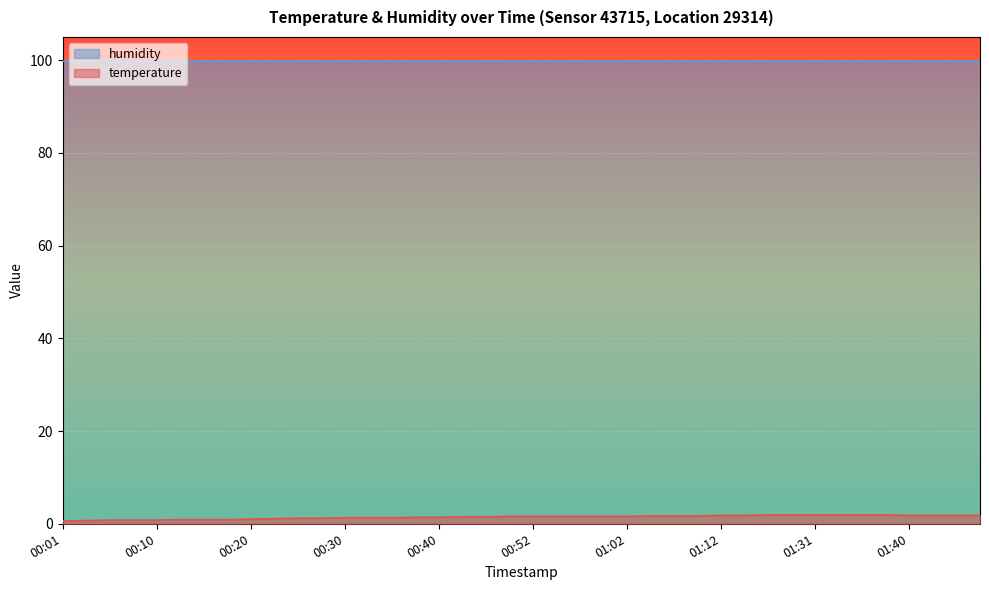

Rank the categories by value from highest to lowest.

01:25, 01:28, 01:31, 01:33, 01:35, 01:38, 01:12, 01:15, 01:40, 01:43, 01:45, 01:47, 01:04, 01:07, 01:09, 00:49, 00:52, 00:54, 00:57, 00:59, 01:02, 00:42, 00:47, 00:37, 00:40, 00:30, 00:32, 00:35, 00:25, 00:27, 00:23, 00:20, 00:13, 00:15, 00:18, 00:06, 00:08, 00:10, 00:03, 00:01